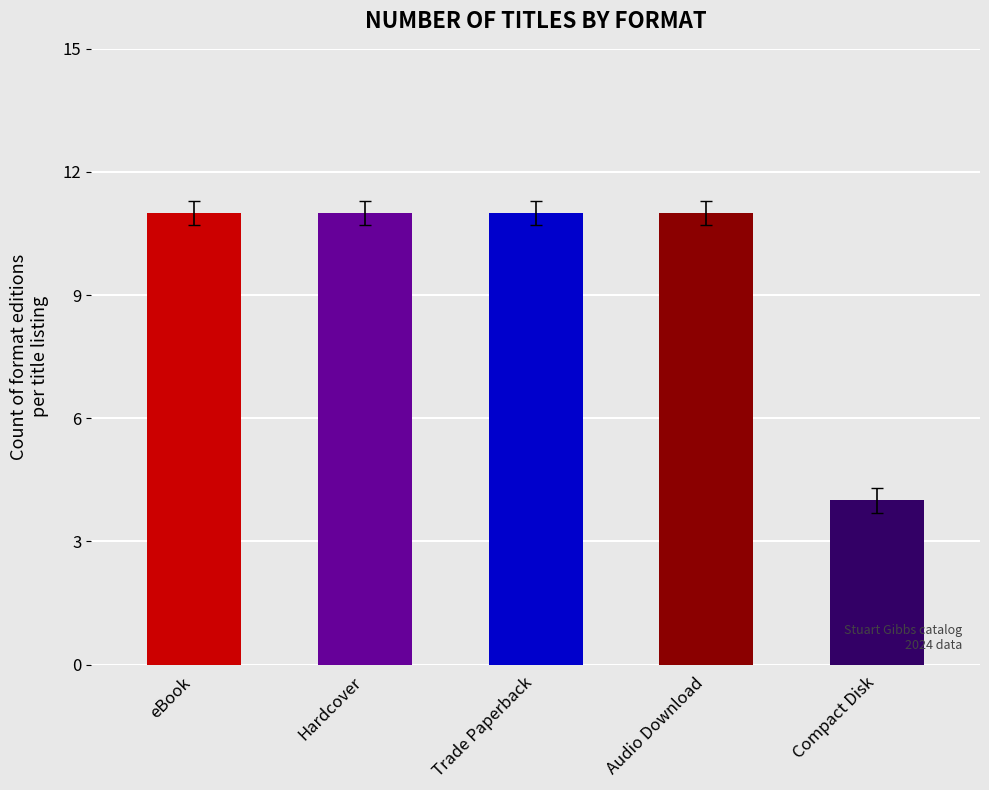

Which has a higher value, Trade Paperback or Compact Disk?

Trade Paperback